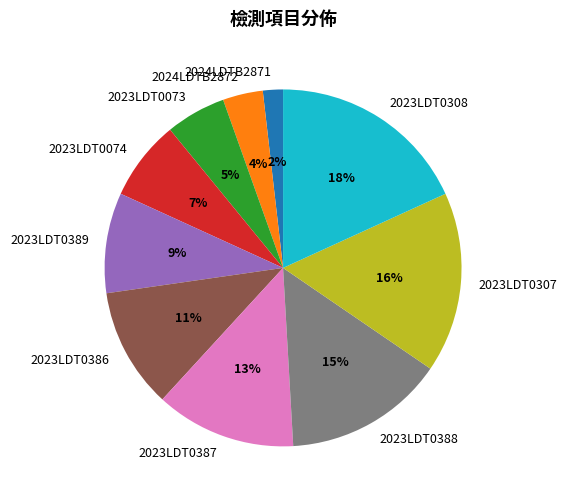

What percentage is the 2023LDT0307 slice, to the nearest percent?

16%